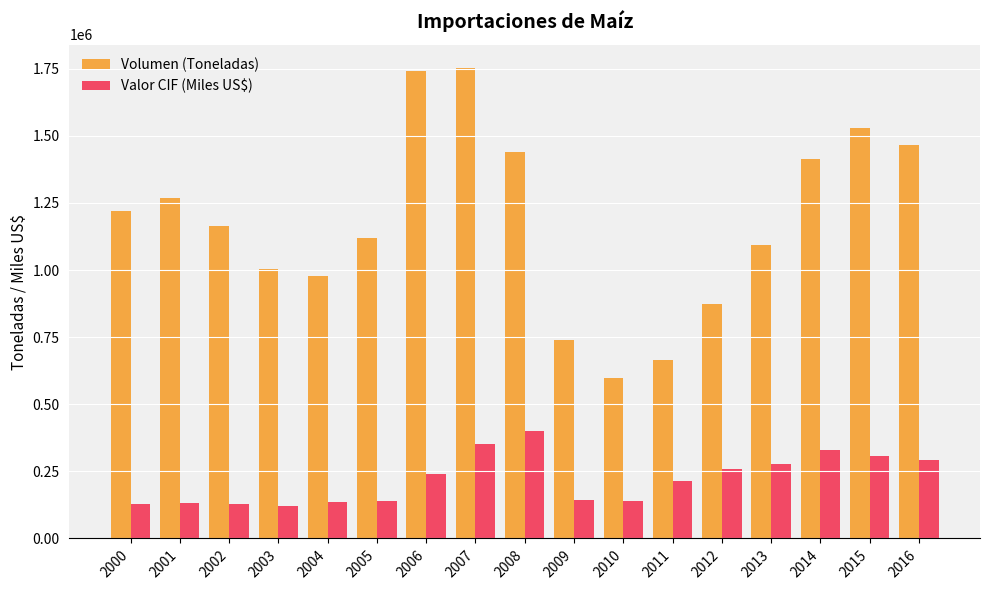

Which series has the largest range (max minus min)?

Volumen (Toneladas)